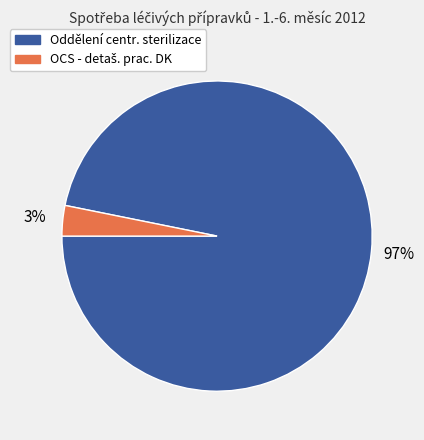

To the nearest percent, what is the average slice percentage?

50%